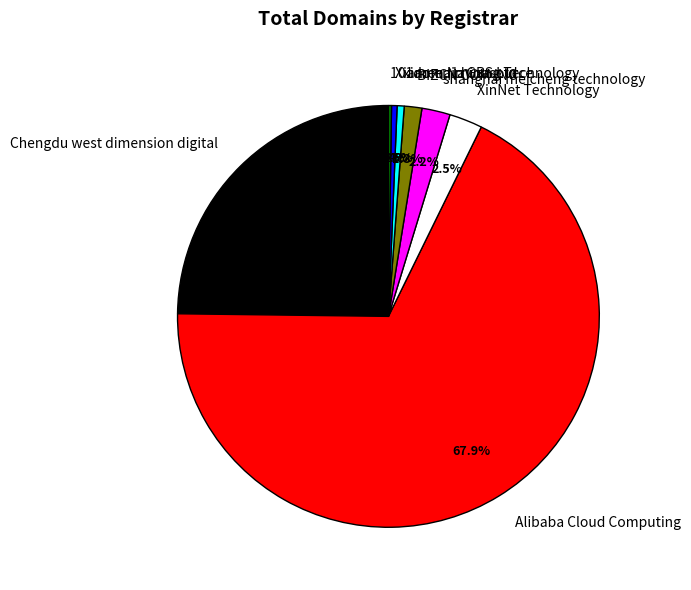

What percentage is the Chengdu west dimension digital slice, to the nearest percent?

25%